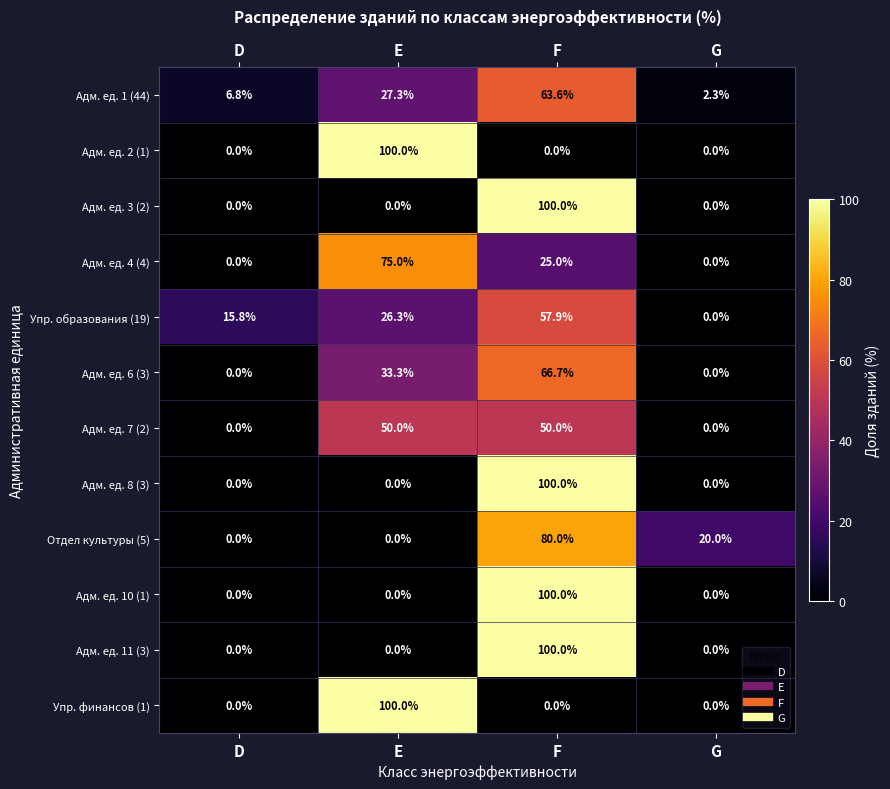

True or false: Адм. ед. 2 (1) has a value of 54.0 at G.

False